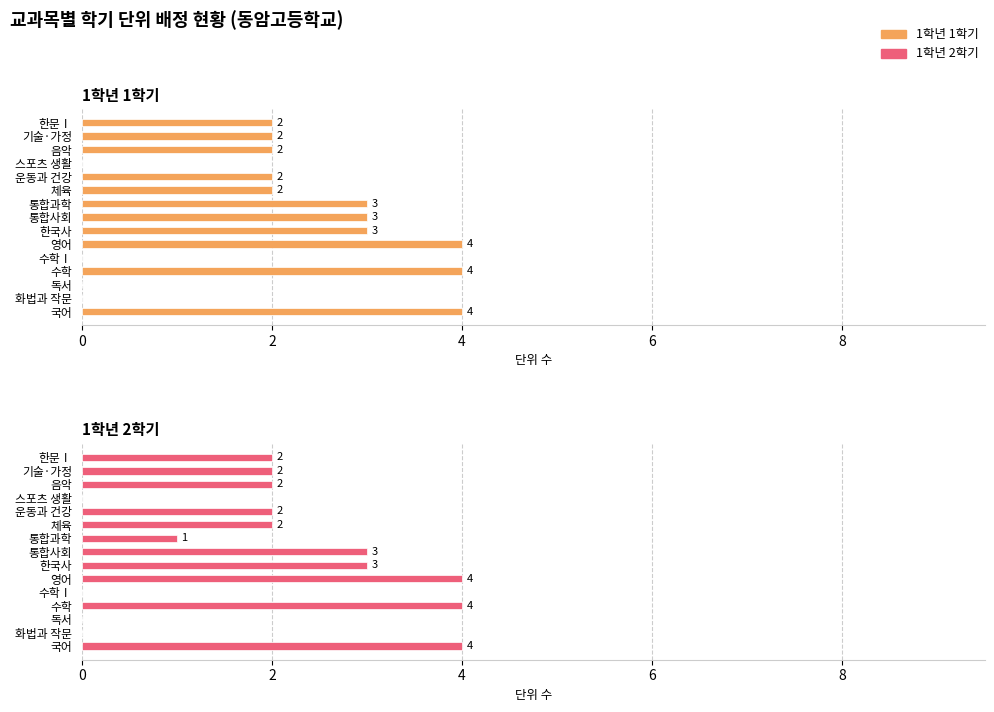

Reading left to right, what are all the values shown in this chart?

1학년 1학기: 4	0	0	4	0	4	3	3	3	2	2	0	2	2	2
1학년 2학기: 4	0	0	4	0	4	3	3	1	2	2	0	2	2	2